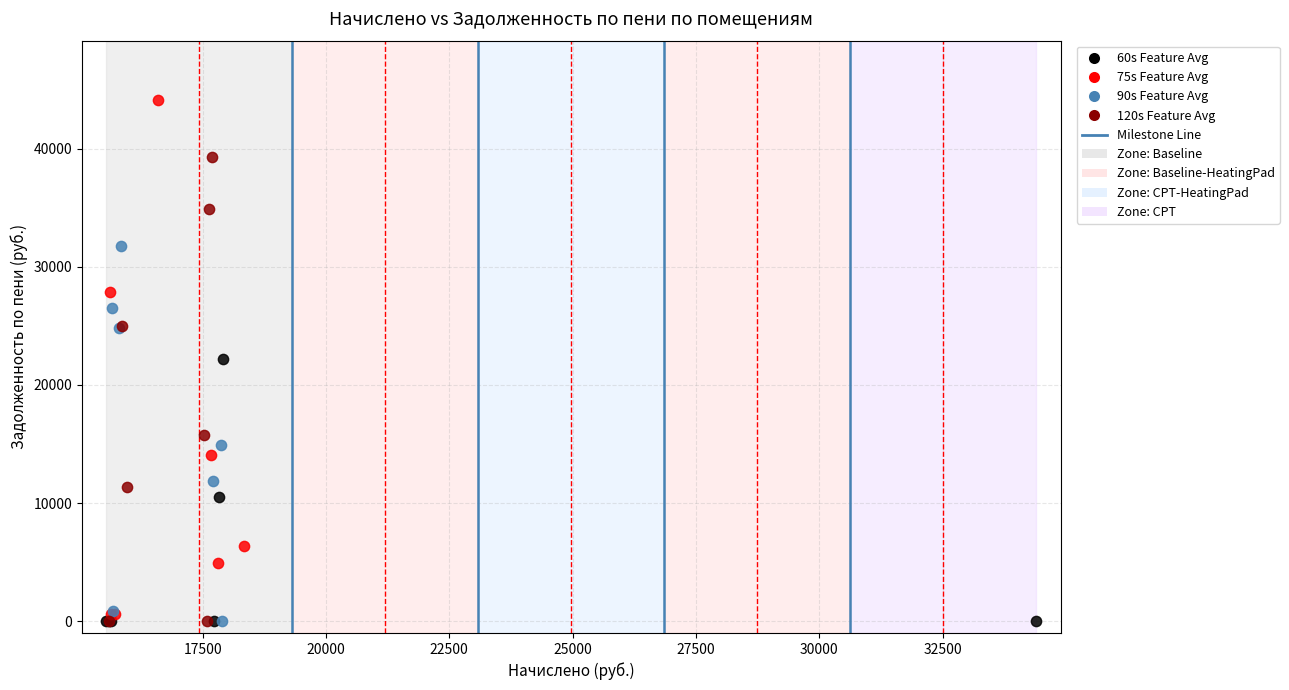

Which series reaches the maximum Y coordinate?

75s Feature Avg